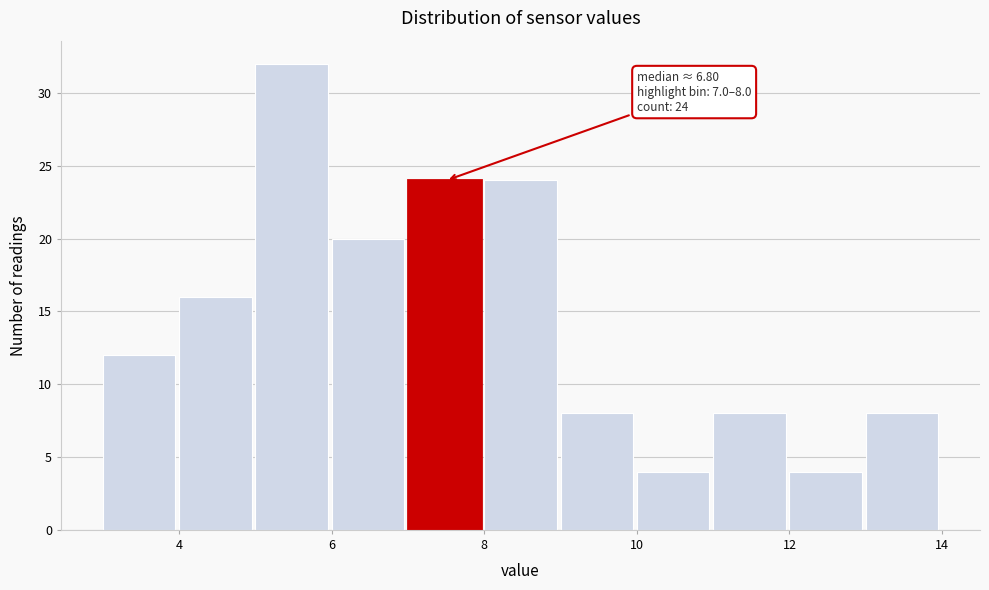

Over which range of the x-axis is the bar tallest?

5 to 6